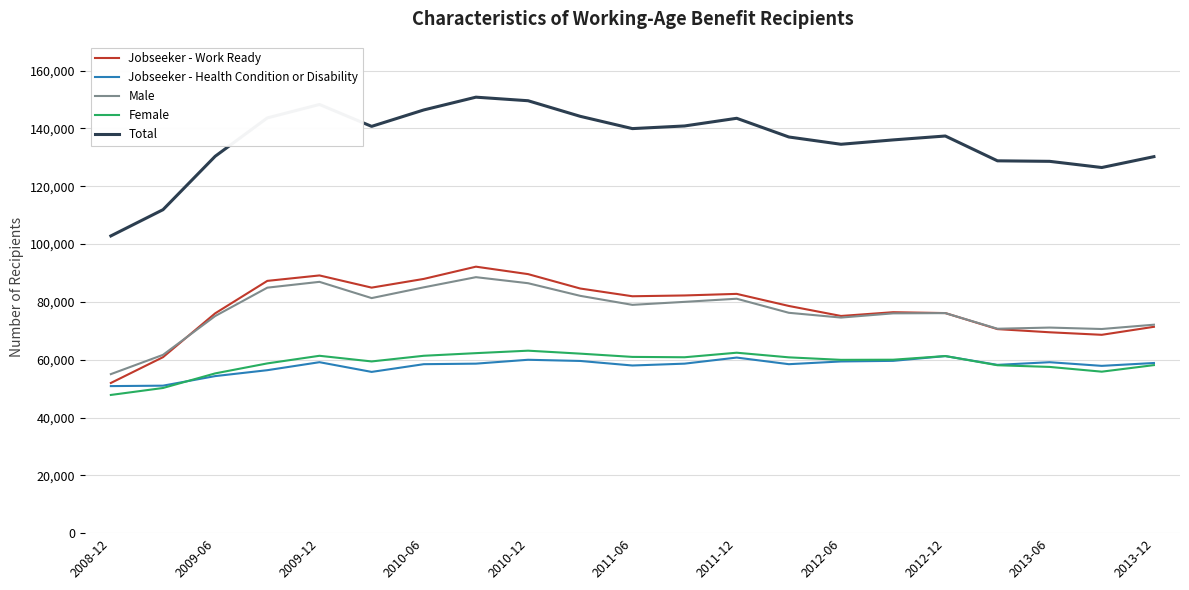

What is the difference between the maximum and minimum values in the Jobseeker - Work Ready series?

40230